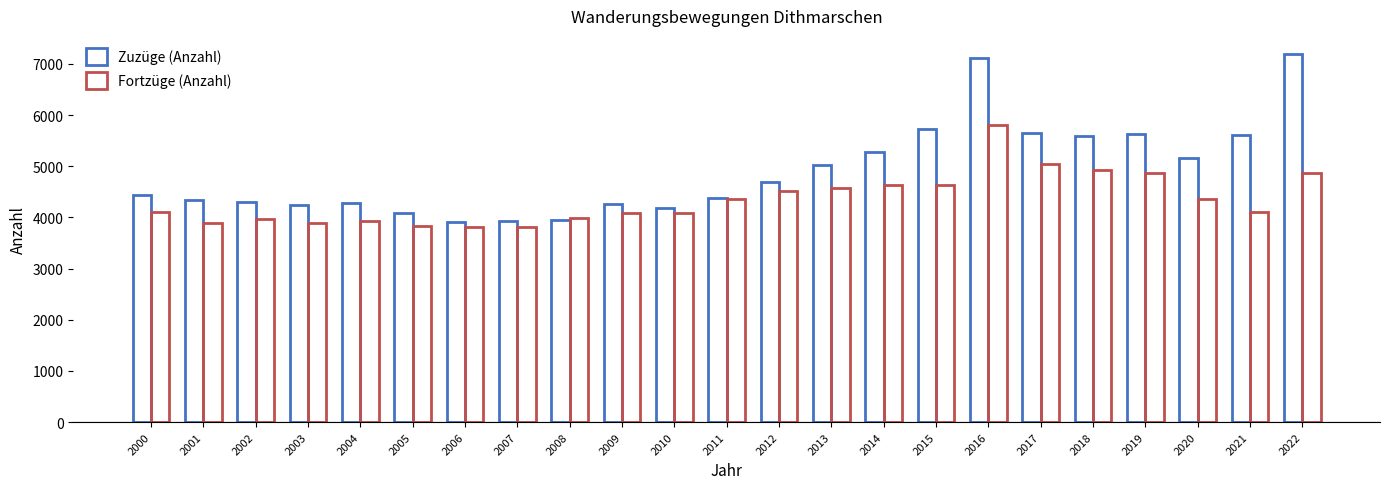

True or false: Fortzüge (Anzahl) has a value of 2190 at 2018.

False